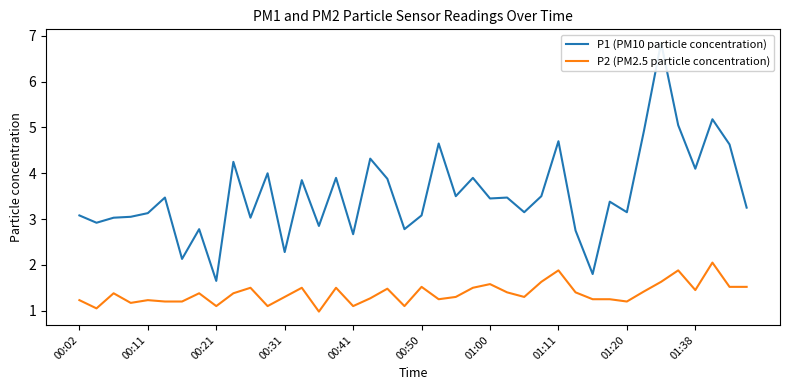

What is the minimum value shown in the chart?

1.0